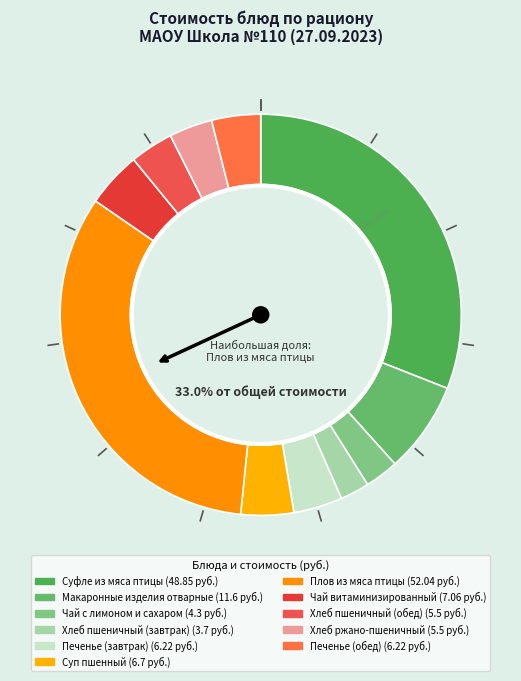

Rank the categories by value from highest to lowest.

Плов из мяса птицы, Суфле из мяса птицы, Макаронные изделия отварные, Чай витаминизированный, Суп пшенный, Печенье (завтрак), Печенье (обед), Хлеб пшеничный (обед), Хлеб ржано-пшеничный, Чай с лимоном и сахаром, Хлеб пшеничный (завтрак)